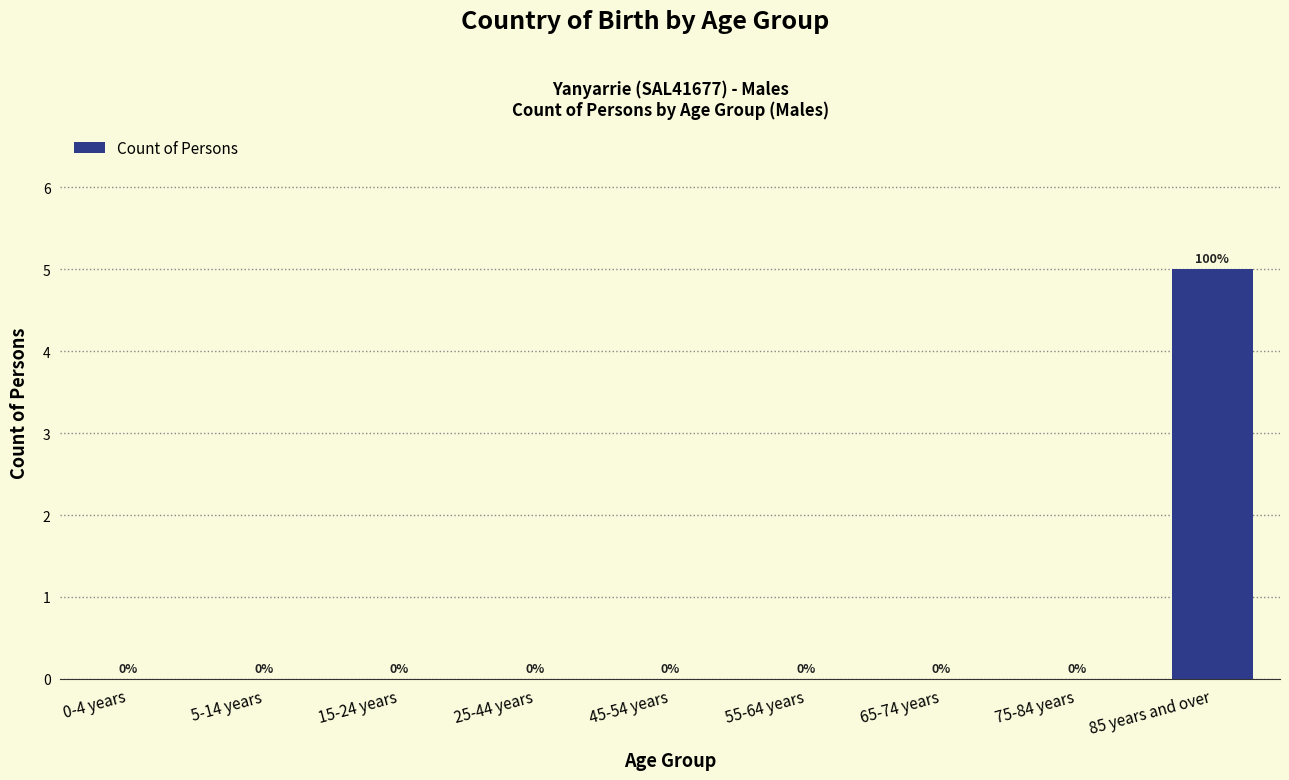

Reading left to right, extract all data points from this chart.

0-4 years=0	5-14 years=0	15-24 years=0	25-44 years=0	45-54 years=0	55-64 years=0	65-74 years=0	75-84 years=0	85 years and over=5